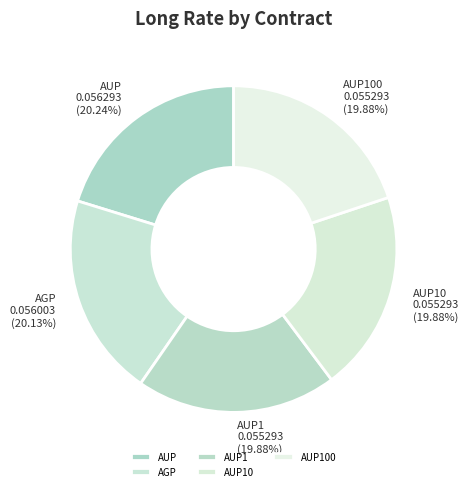

Is it true that AUP1 is 20% of the pie?

True